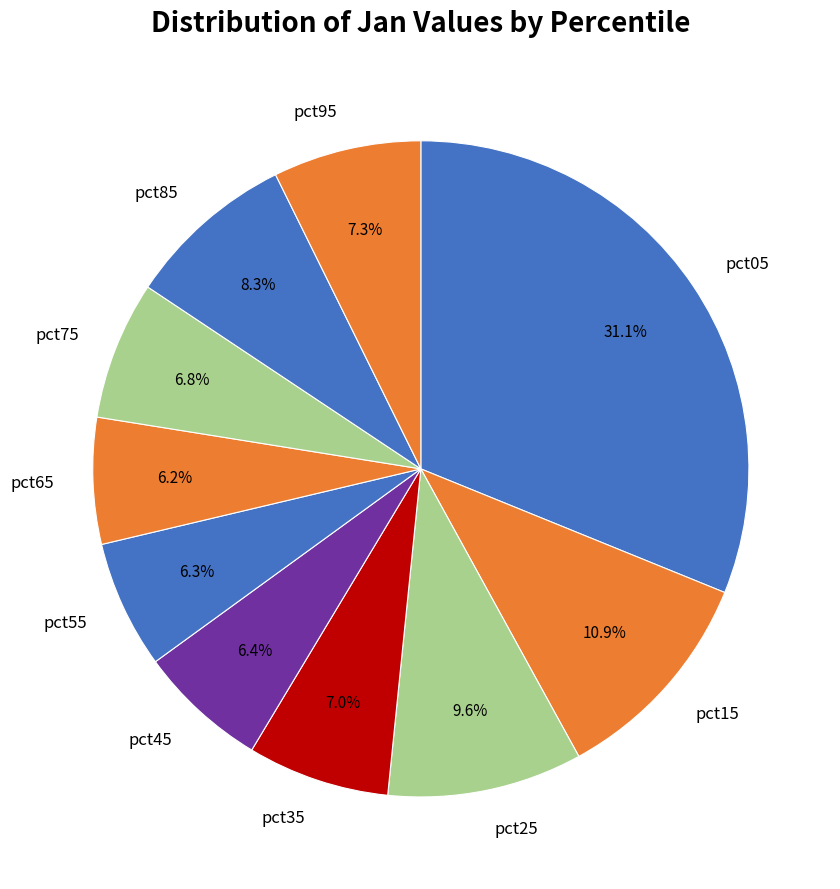

Which category has the biggest portion of the pie?

pct05